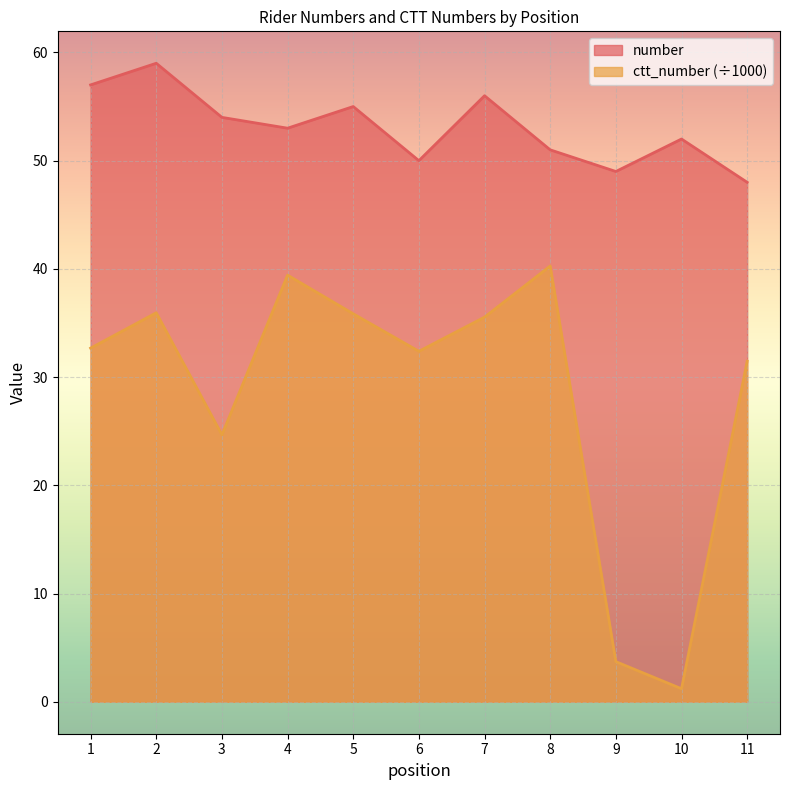

In number, how many points are higher than both neighbors (excluding endpoints)?

4